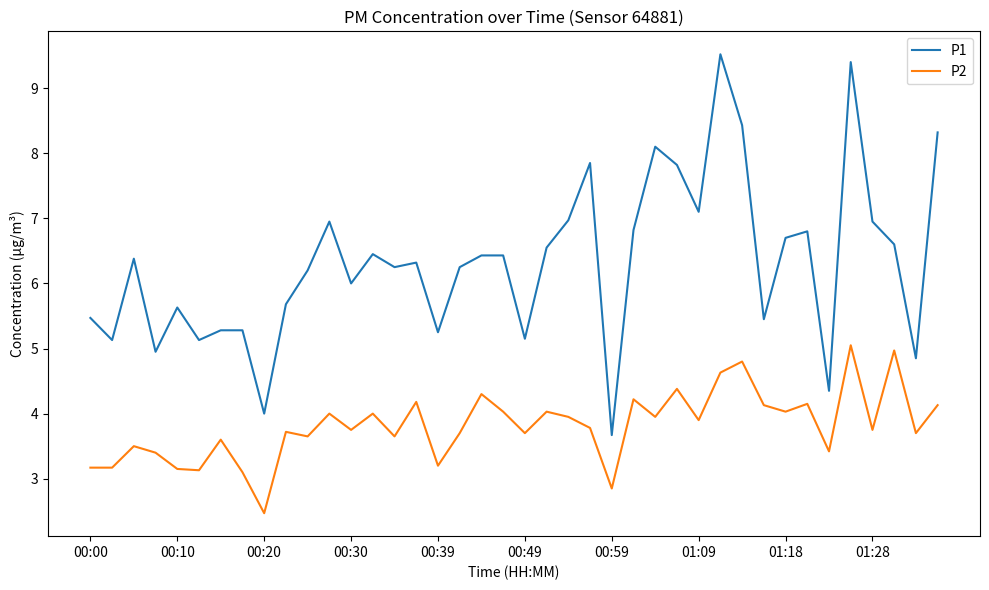

True or false: P2 has more than 2 interior local peaks.

True